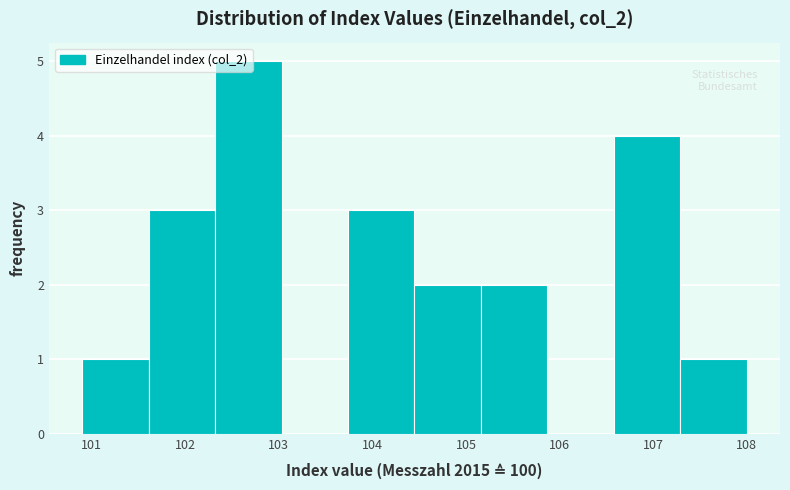

Which range on the x-axis has the tallest bar?

102.32 to 103.03